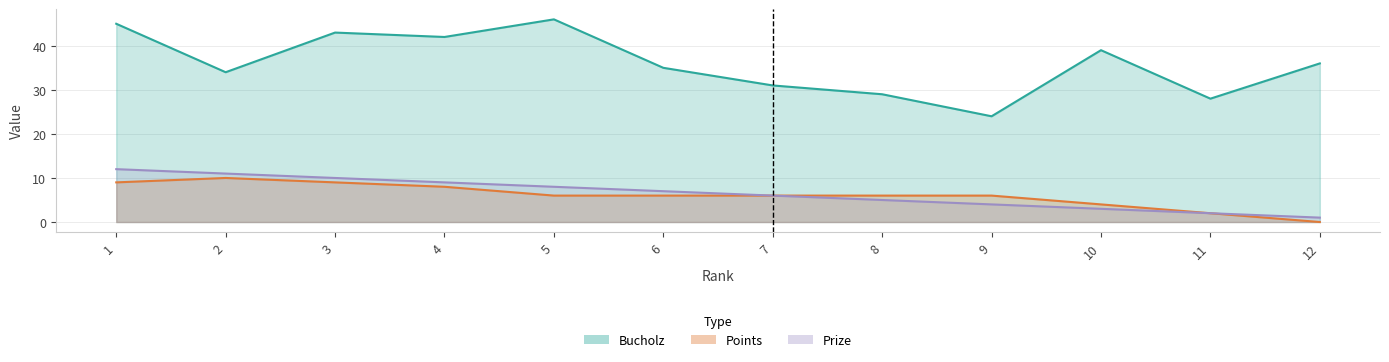

At which category does Bucholz reach its first local valley?

2